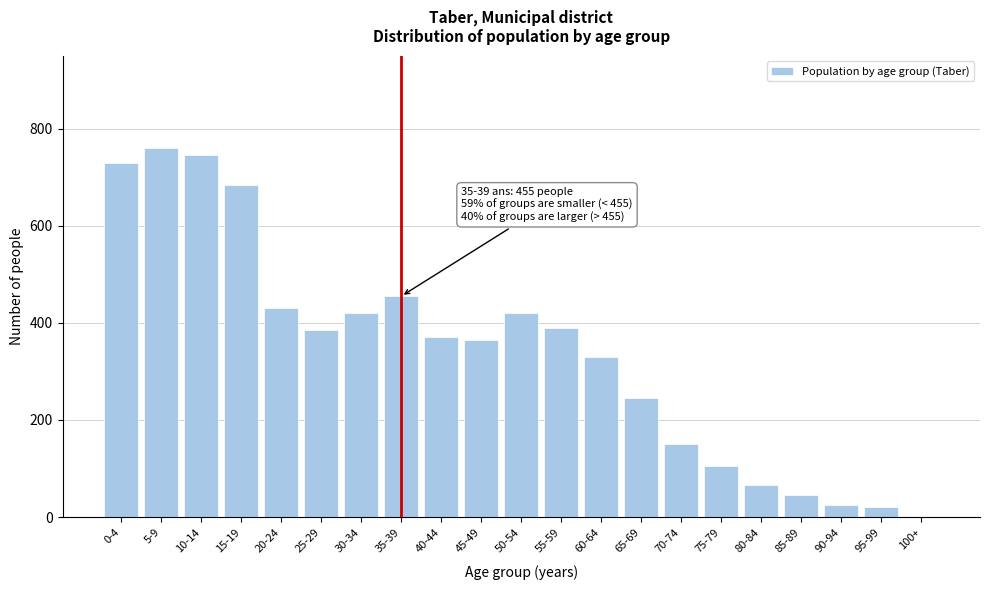

Reading right to left, list all the values displayed in this chart.

100+=0	95-99=20	90-94=25	85-89=45	80-84=65	75-79=105	70-74=150	65-69=245	60-64=330	55-59=390	50-54=420	45-49=365	40-44=370	35-39=455	30-34=420	25-29=385	20-24=430	15-19=685	10-14=745	5-9=760	0-4=730